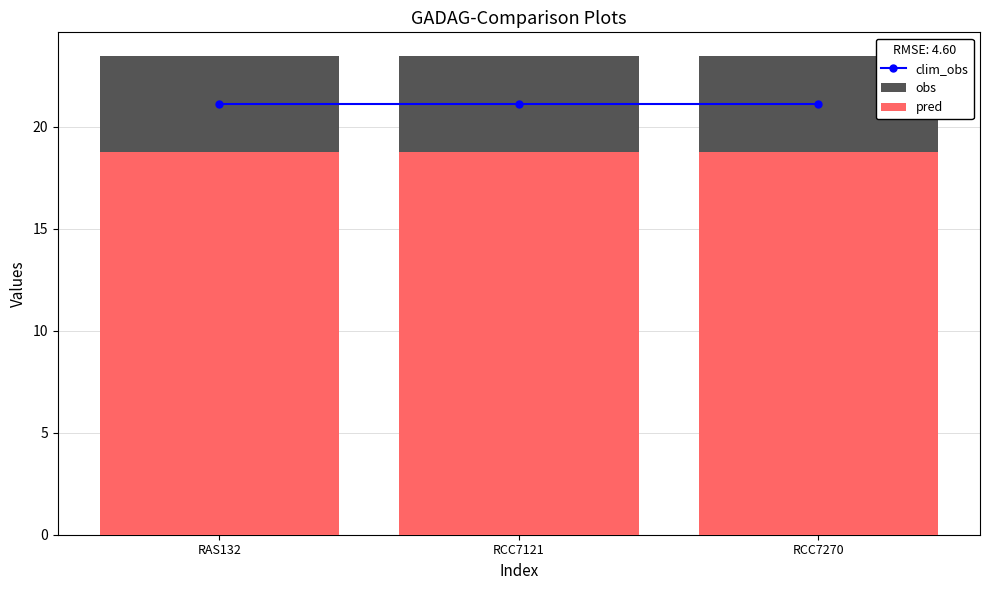

Which has a higher value, RAS132 or RCC7121?

RAS132